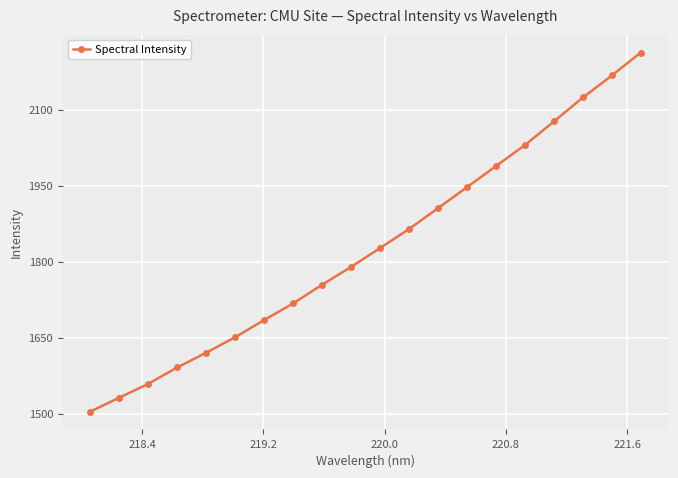

What is the maximum value shown in the chart?

2213.7